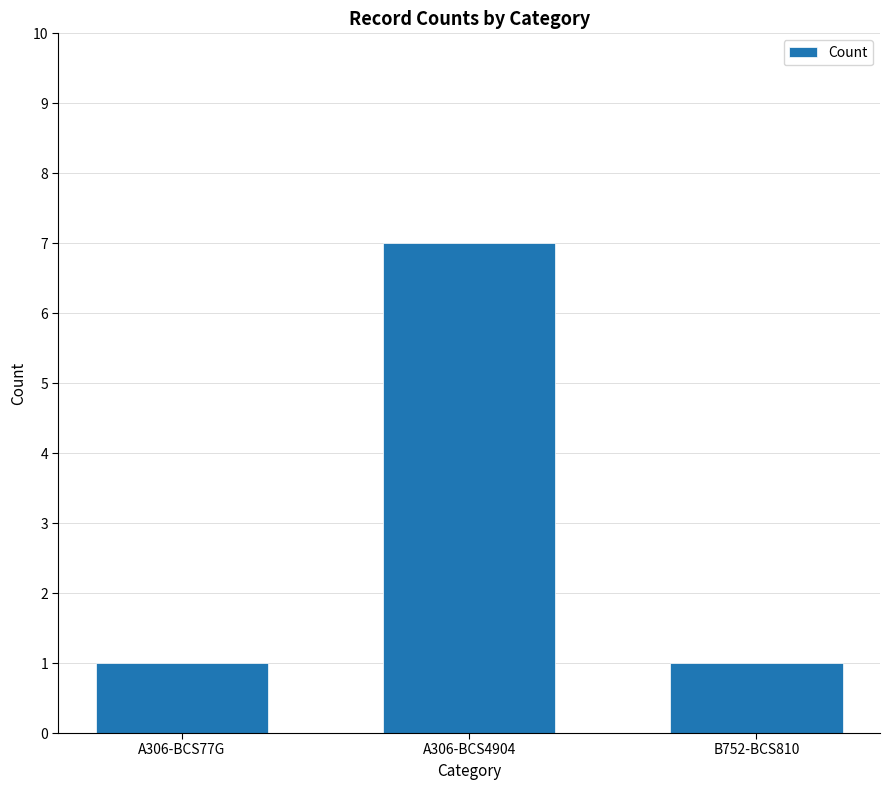

Approximately how many times larger is the value at A306-BCS4904 compared to B752-BCS810?

7.0